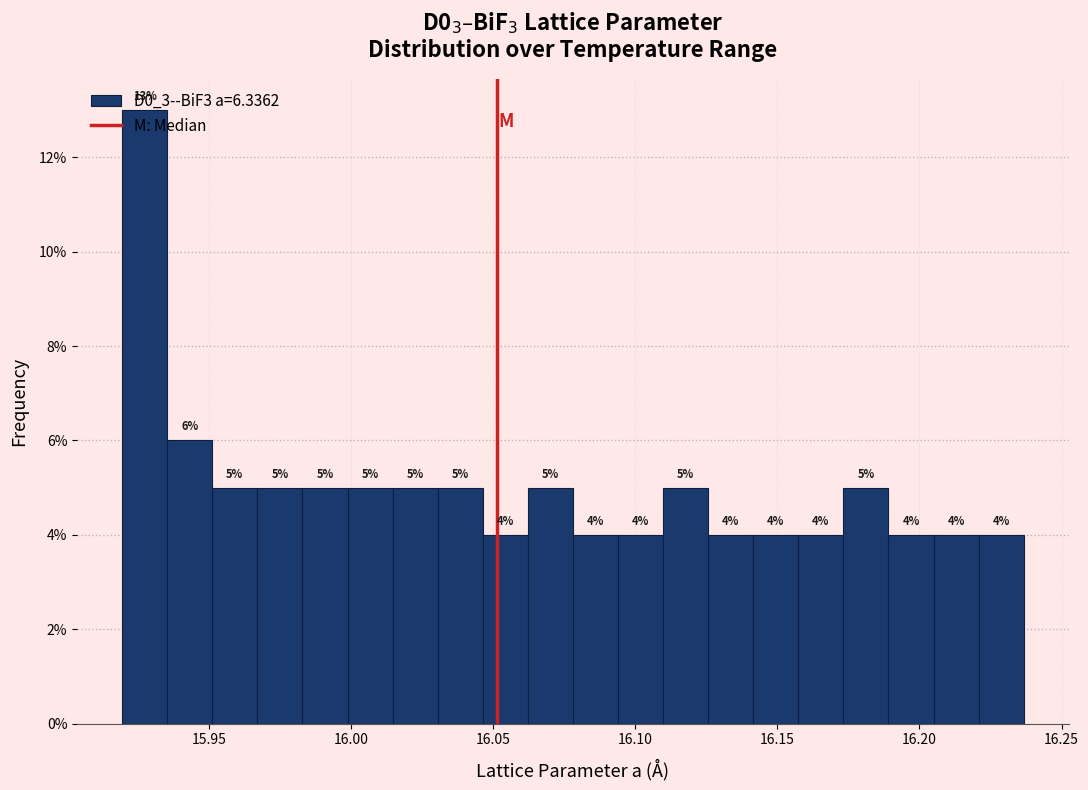

Around what value on the x-axis is the tallest bar? Give the approximate position of its centre, as read against the axis.

15.925